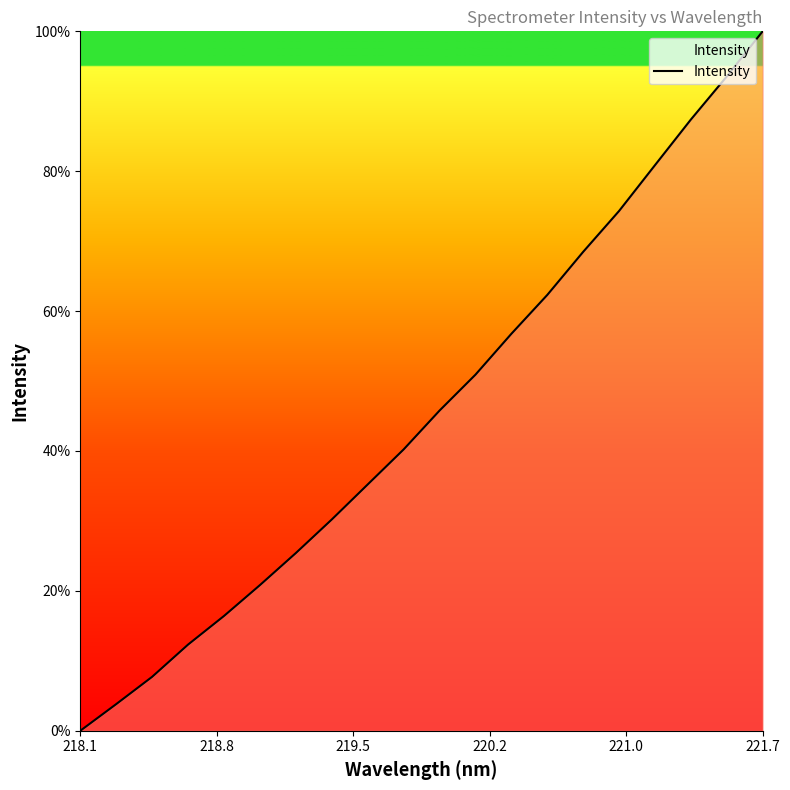

What is the maximum value shown in the chart?

100.0